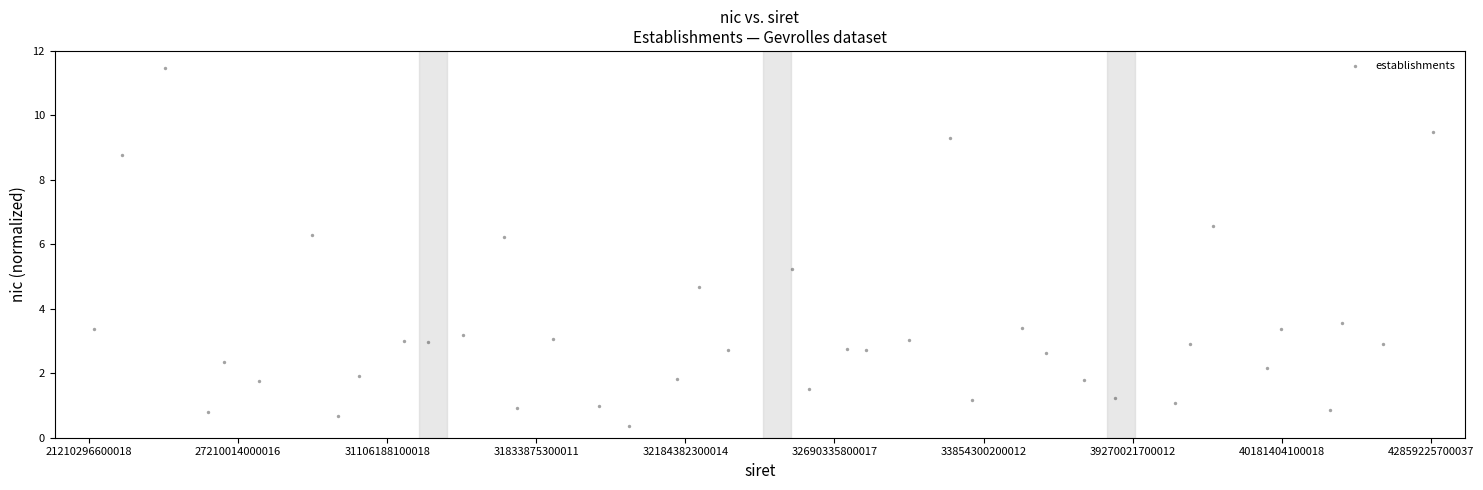

What is the range of X values (max minus min)?

38.9